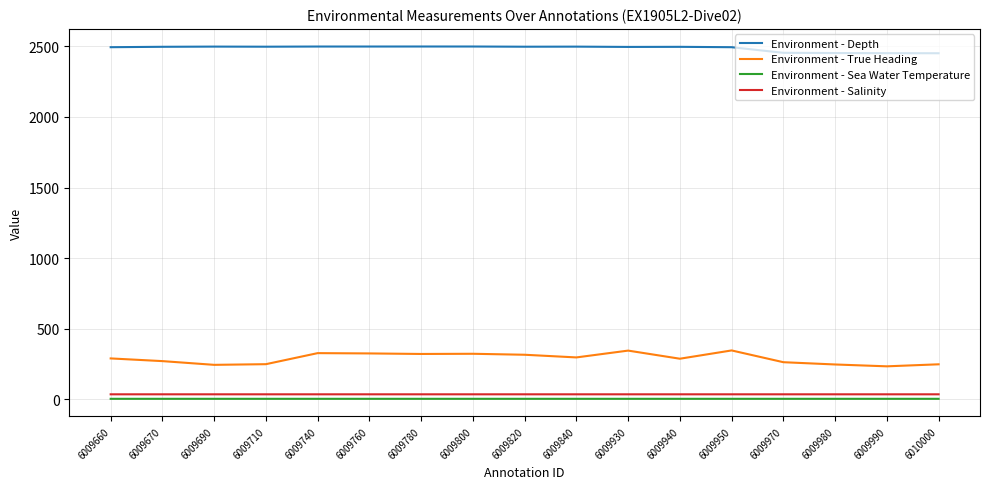

Which series has the largest total across all categories?

Environment - Depth